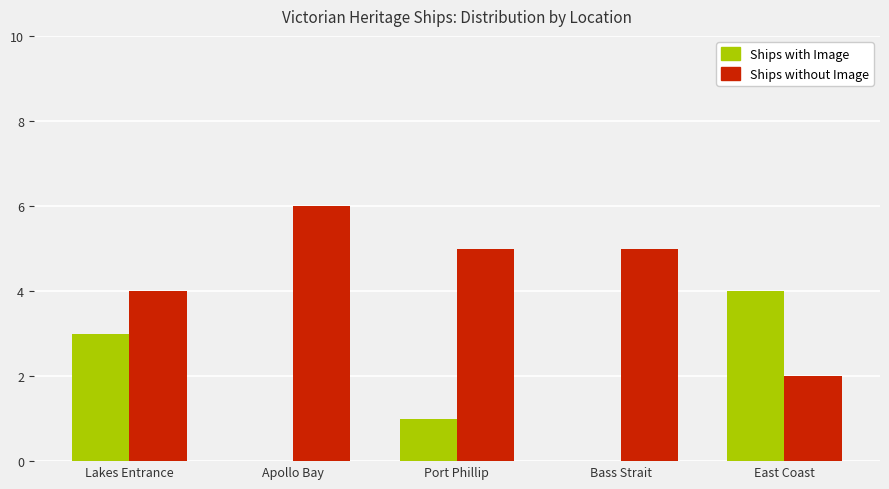

At which category does the chart reach its peak across all series?

Apollo Bay